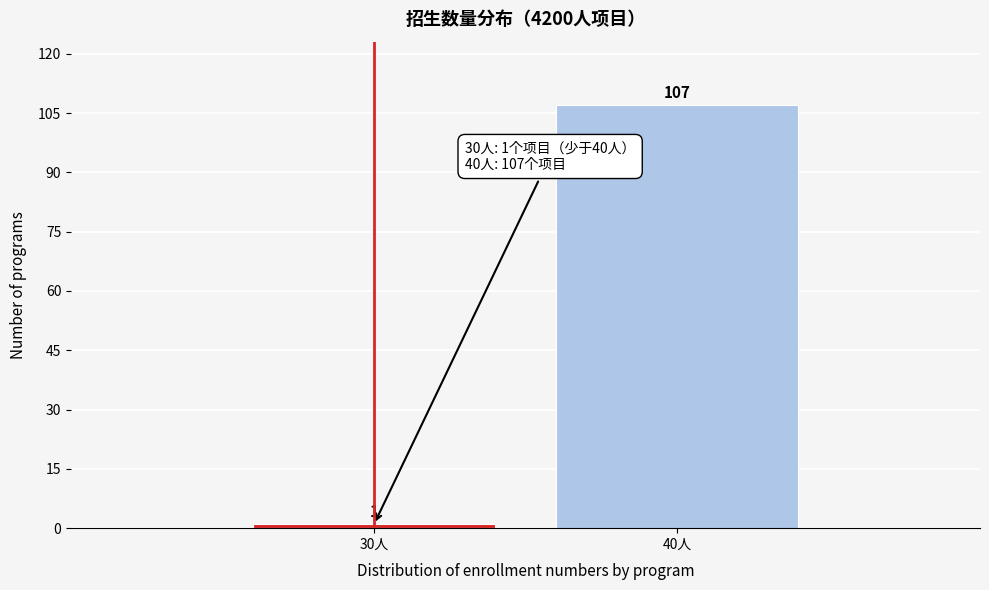

Reading left to right, transcribe all the data shown in this chart.

30人=1	40人=107